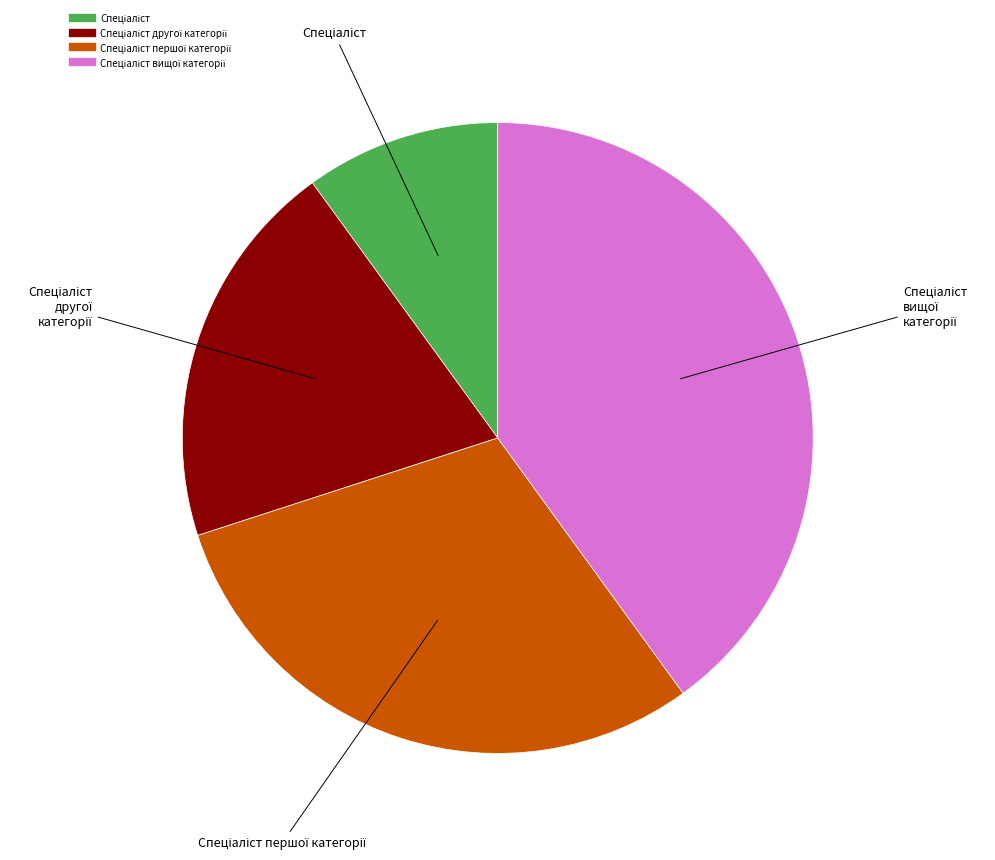

Is there any slice that represents more than half of the pie?

No